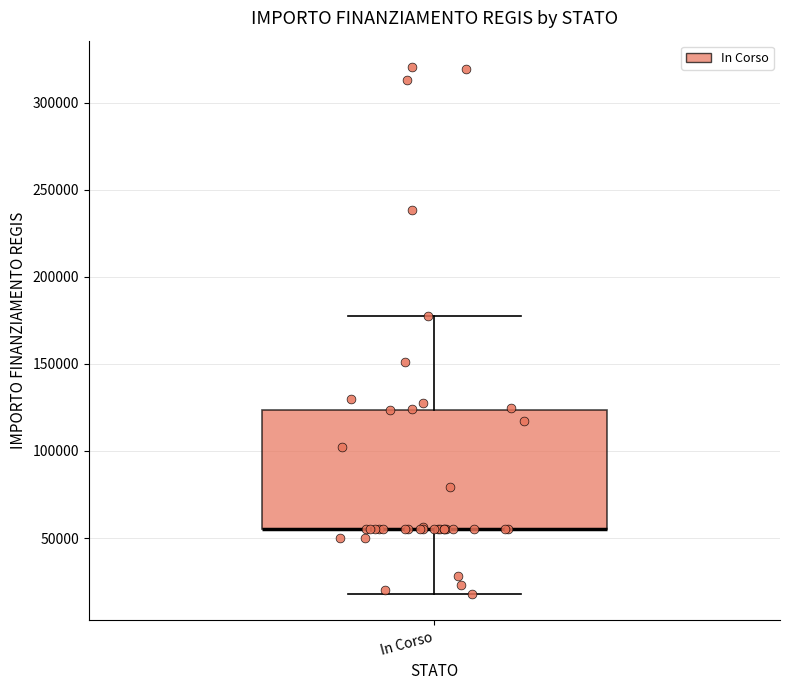

Where does the upper whisker of the box for In Corso end on the y-axis? The values are not printed on the chart, so give them approximately, as read against the axis.

175000